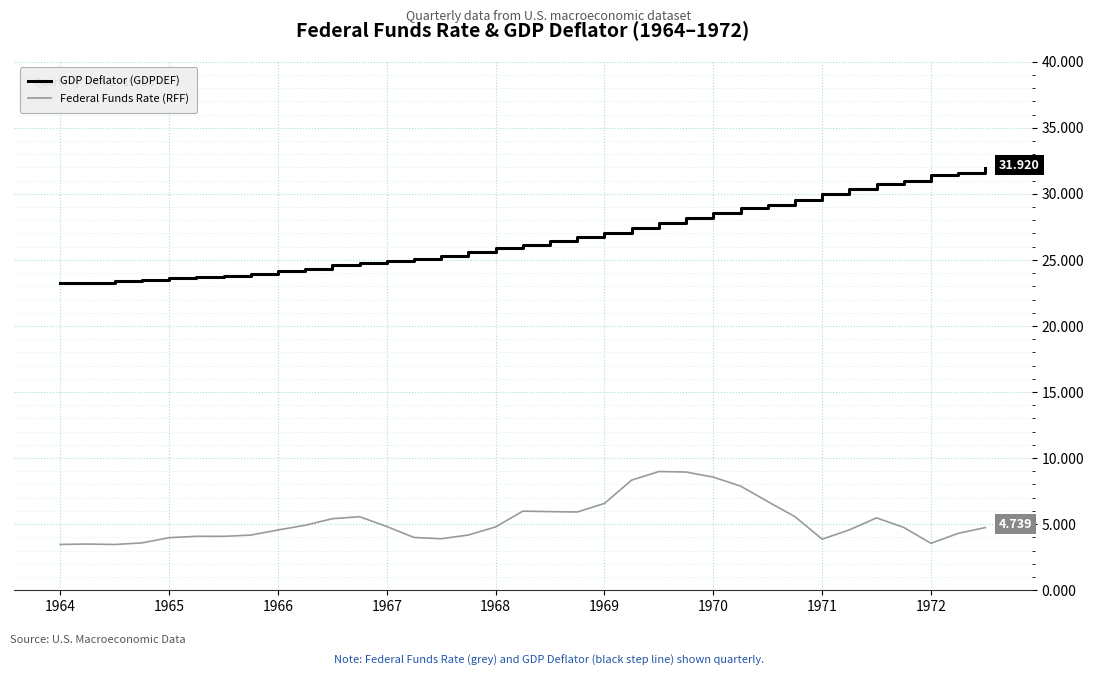

Is this an area chart (filled region under the line)?

No